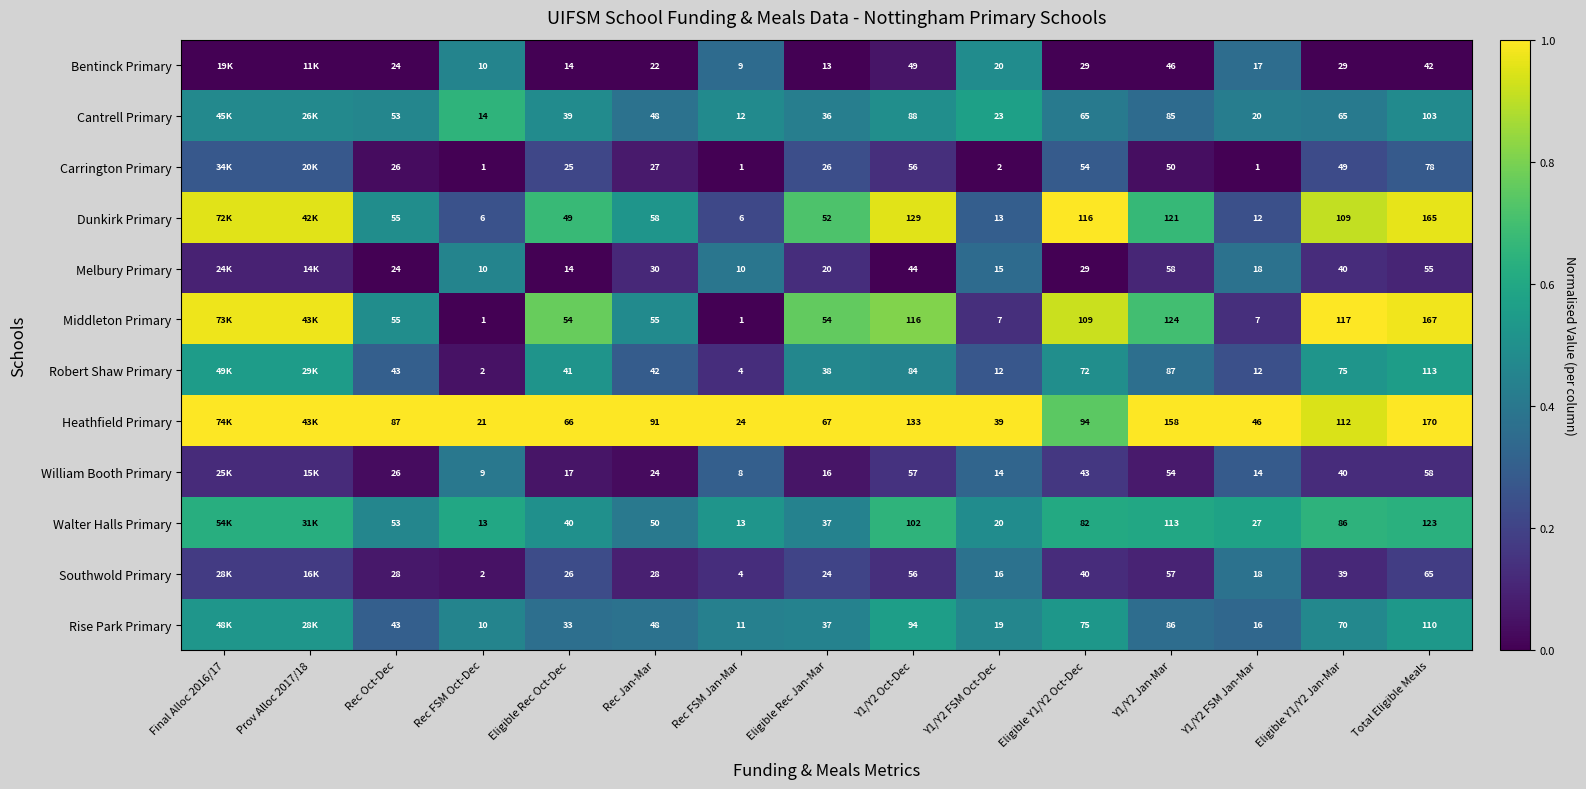

Between Rec Jan-Mar and Eligible Rec Jan-Mar, which series saw the biggest shift?

Heathfield Primary